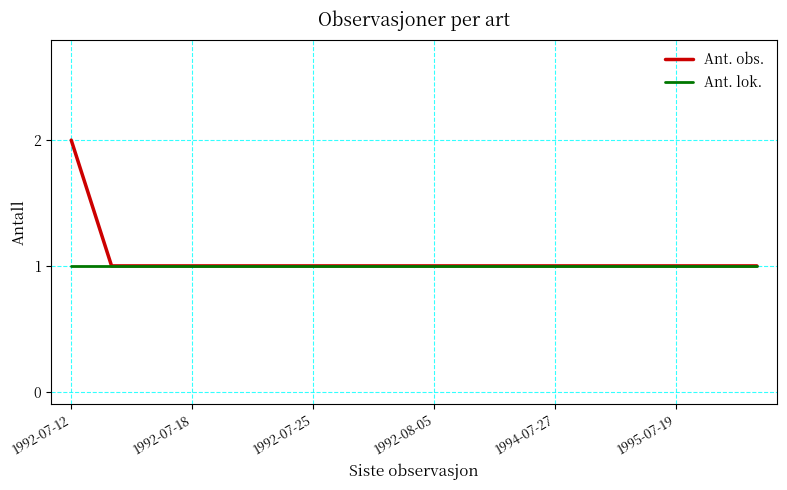

How many distinct data groups are displayed?

2